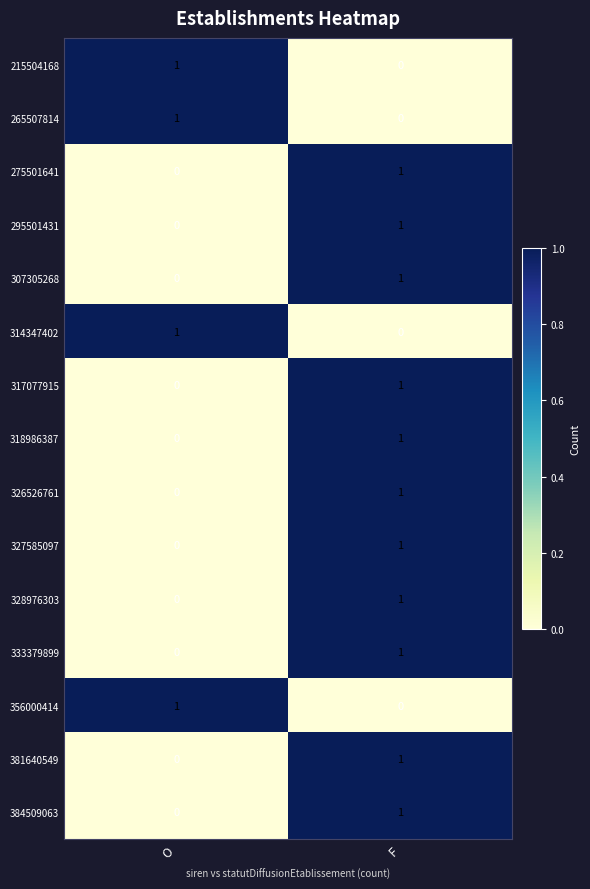

List the labels in order of 318986387 value, smallest first.

O, F